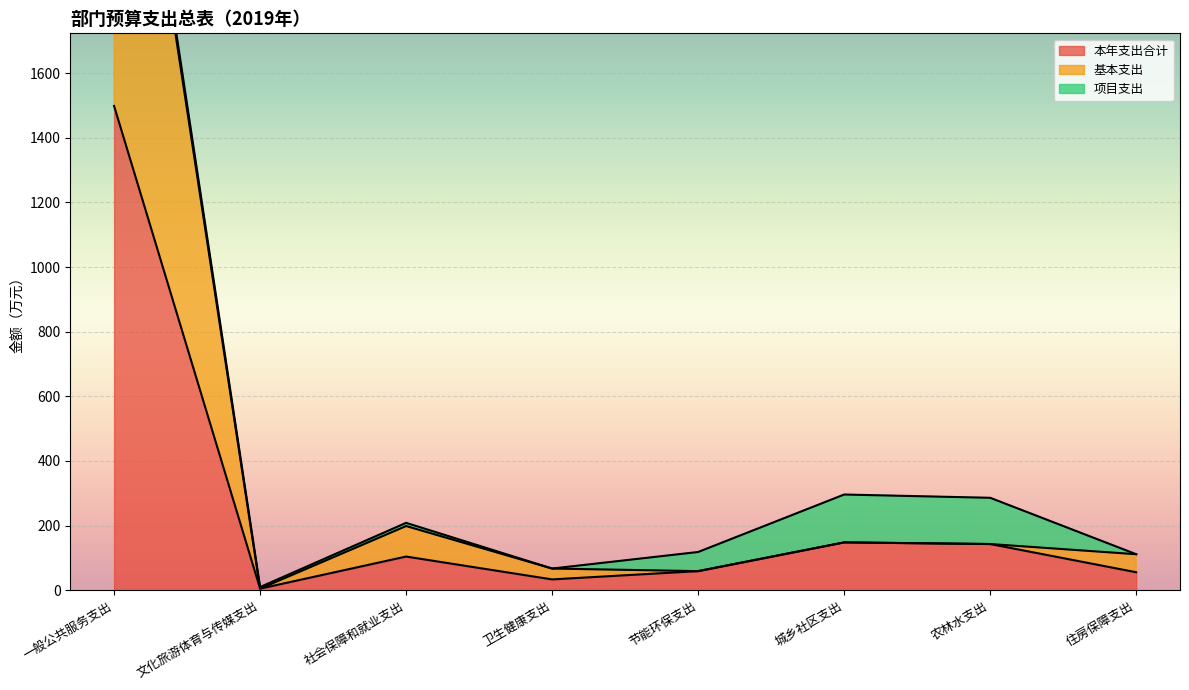

How many interior local valleys does the 基本支出 series have?

2